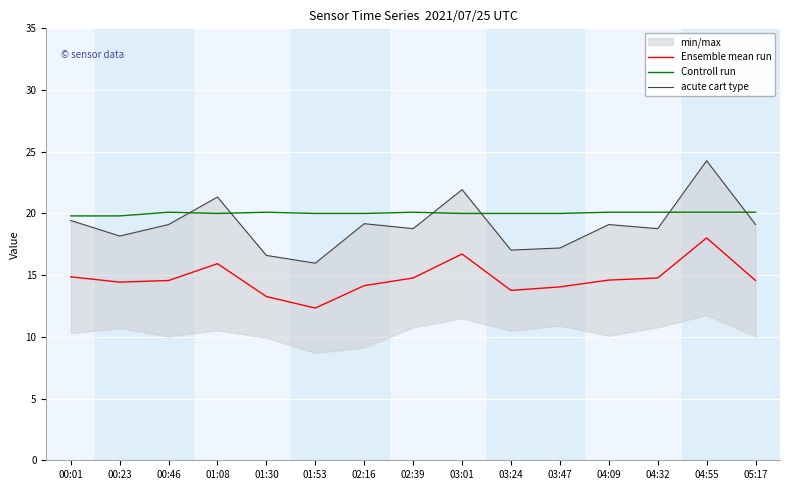

How many lines are shown in the chart?

3